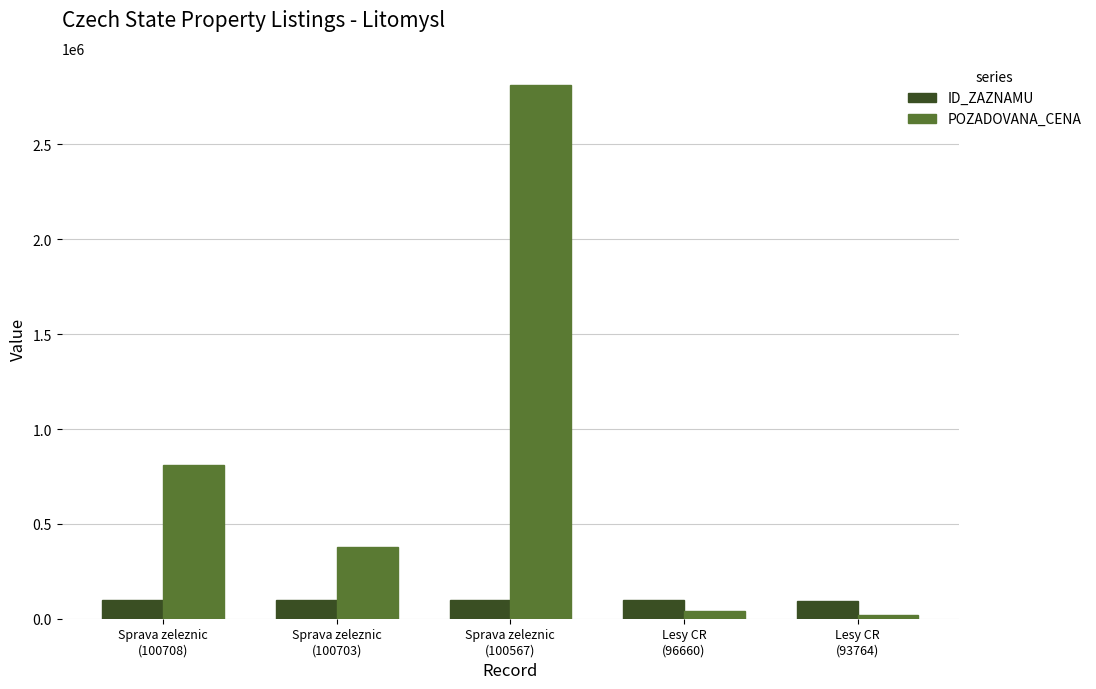

Which series has the widest spread of values?

POZADOVANA_CENA